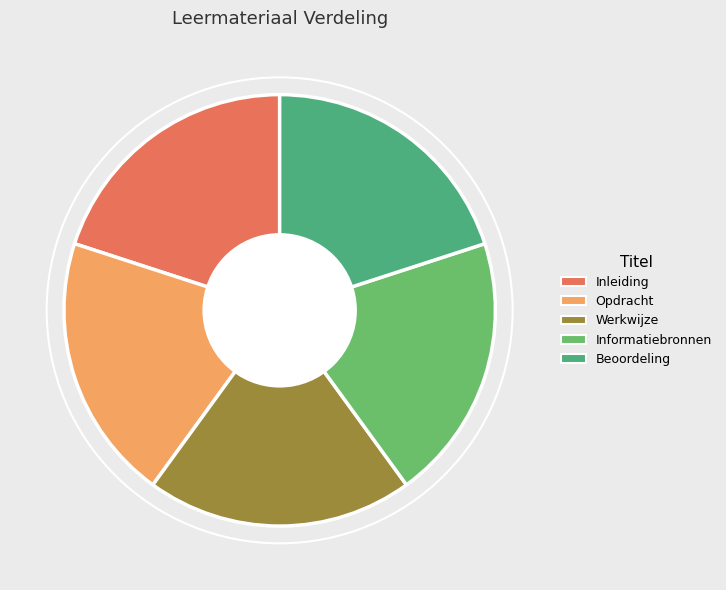

What is the ratio of the value at Informatiebronnen to the value at Inleiding?

1.0